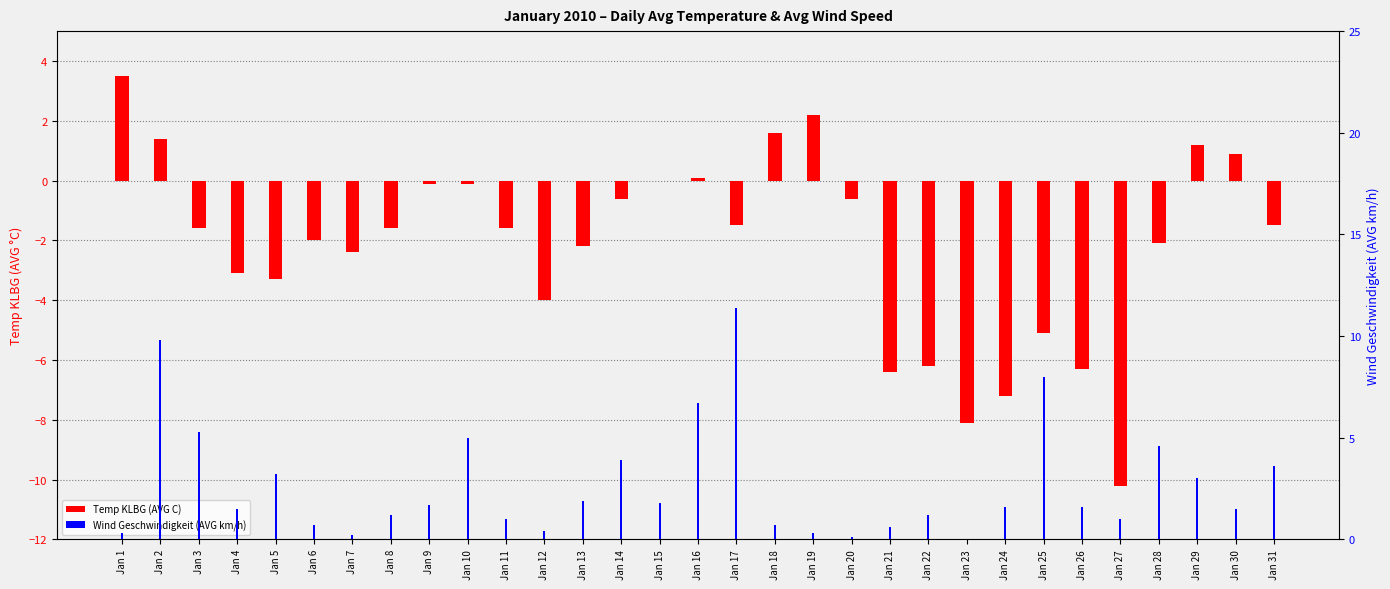

Count the number of data series in this chart.

2